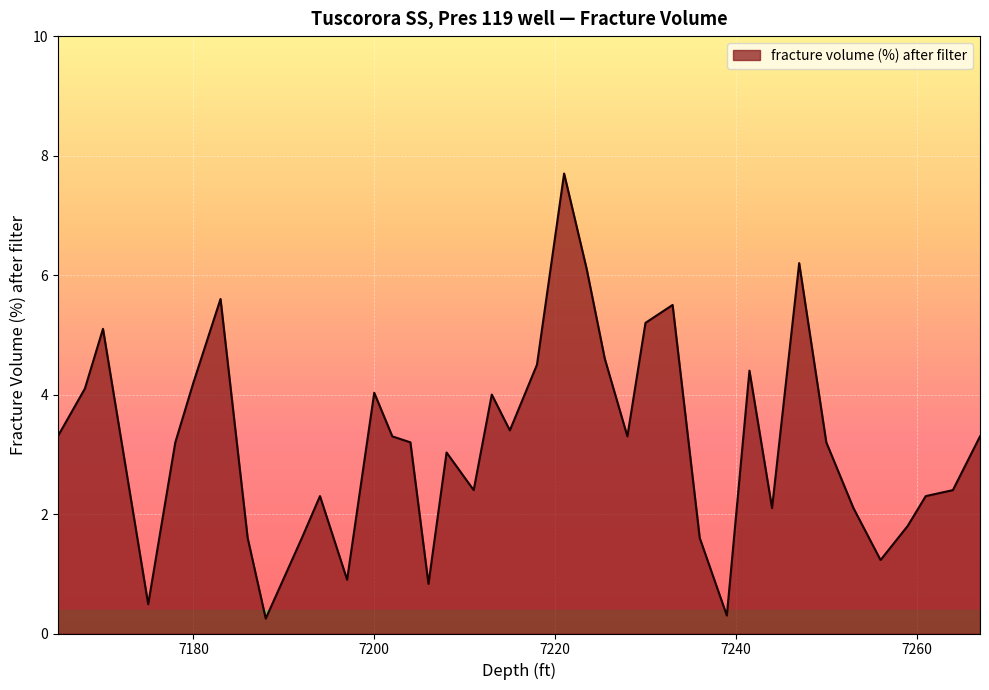

What is the label of the 36th point from the right?

7175